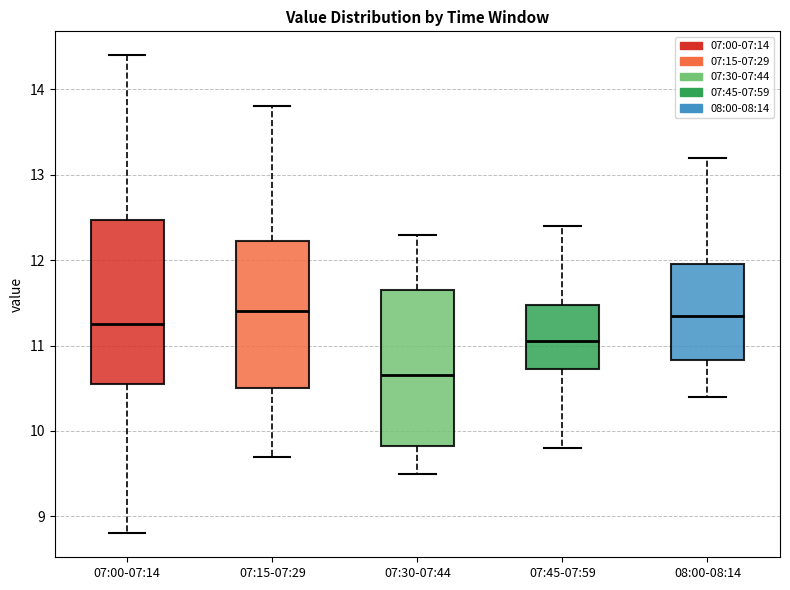

Where does the upper whisker of the box for 08:00-08:14 end on the y-axis? The values are not printed on the chart, so give them approximately, as read against the axis.

13.2